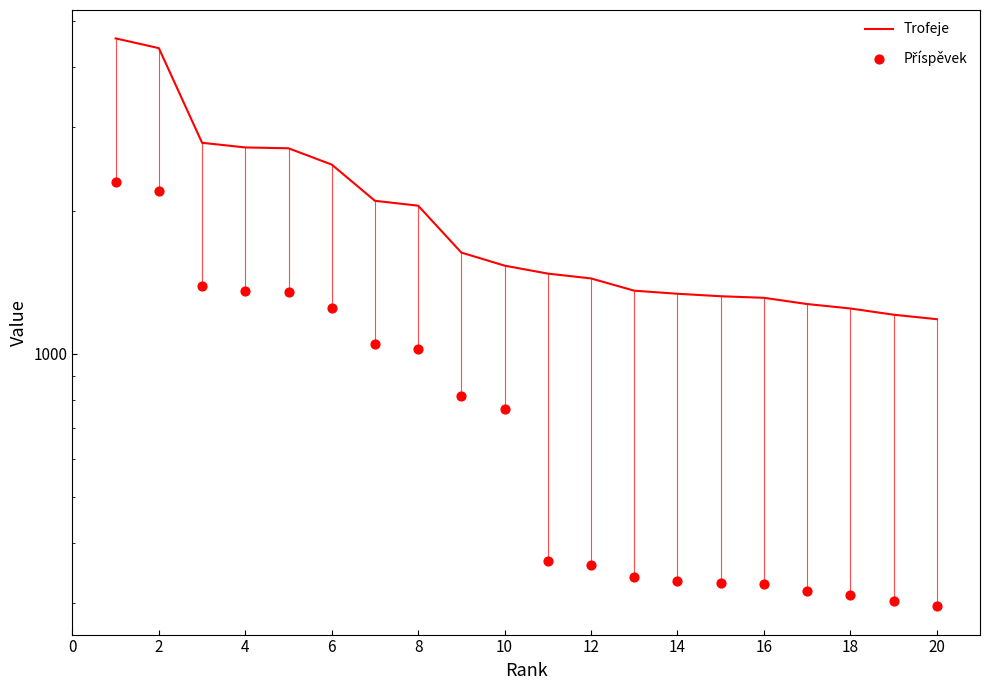

What are all the series names shown in the legend?

Trofeje, Příspěvek